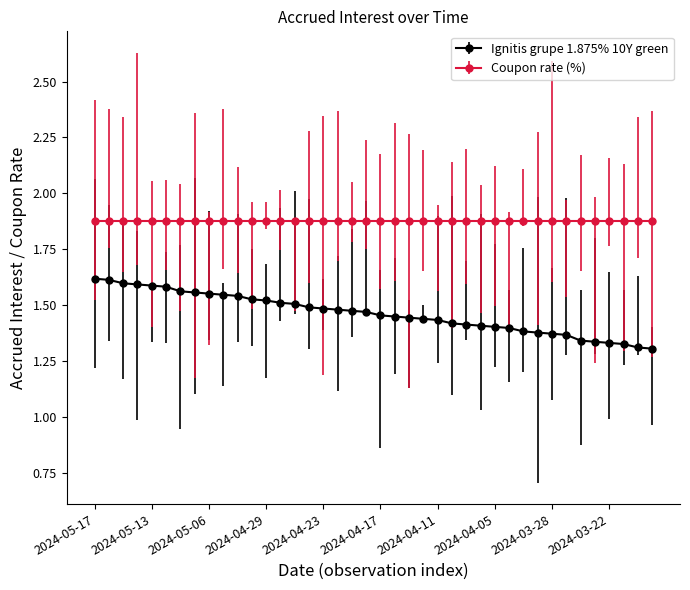

What is the difference between the maximum and minimum values in the Ignitis grupe 1.875% 10Y green series?

0.3